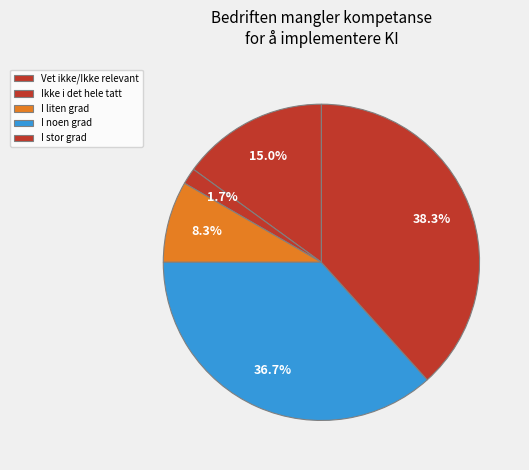

Count the number of slices in the pie.

5